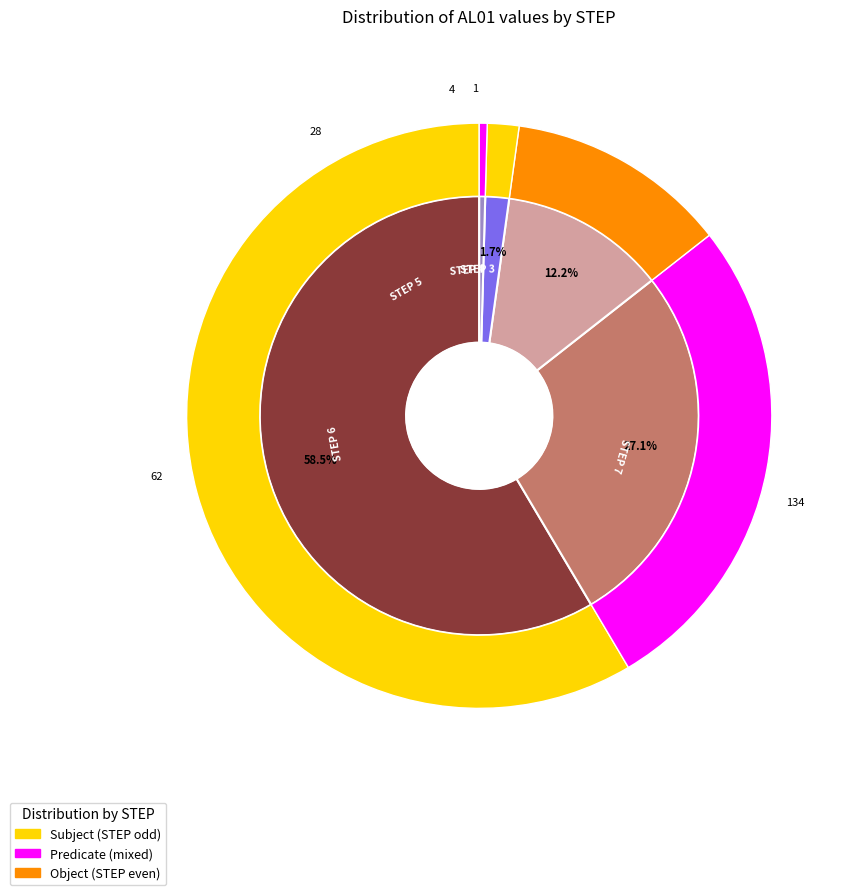

Between 1 and 7, which is larger?

7